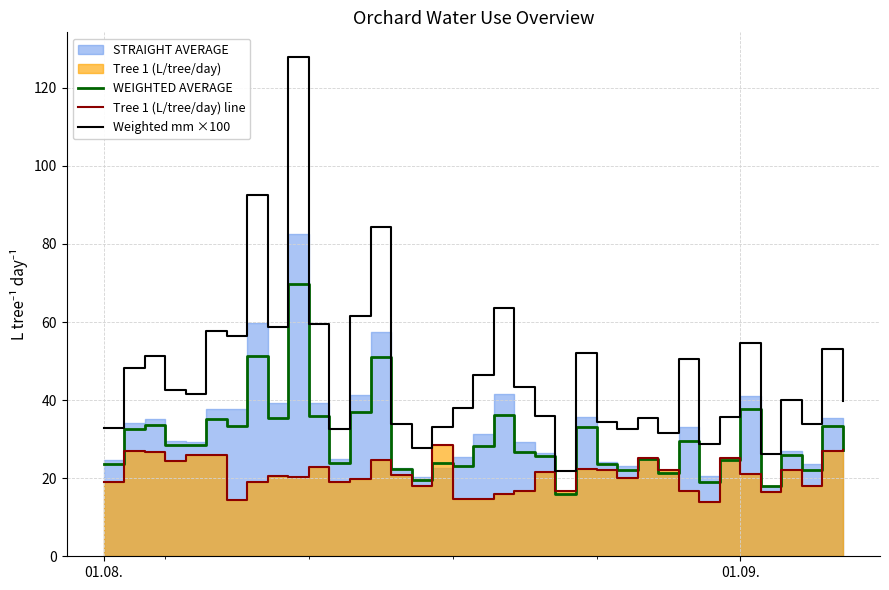

True or false: WEIGHTED AVERAGE and Weighted mm ×100 cross at least once.

False